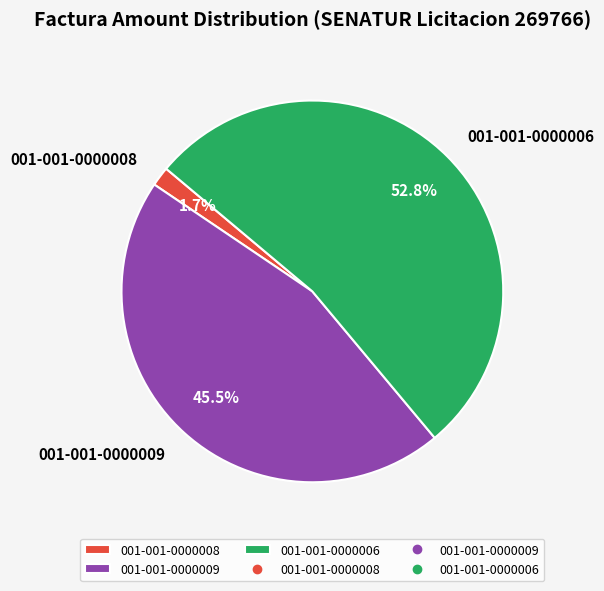

Is 001-001-0000006 the majority of the pie?

Yes